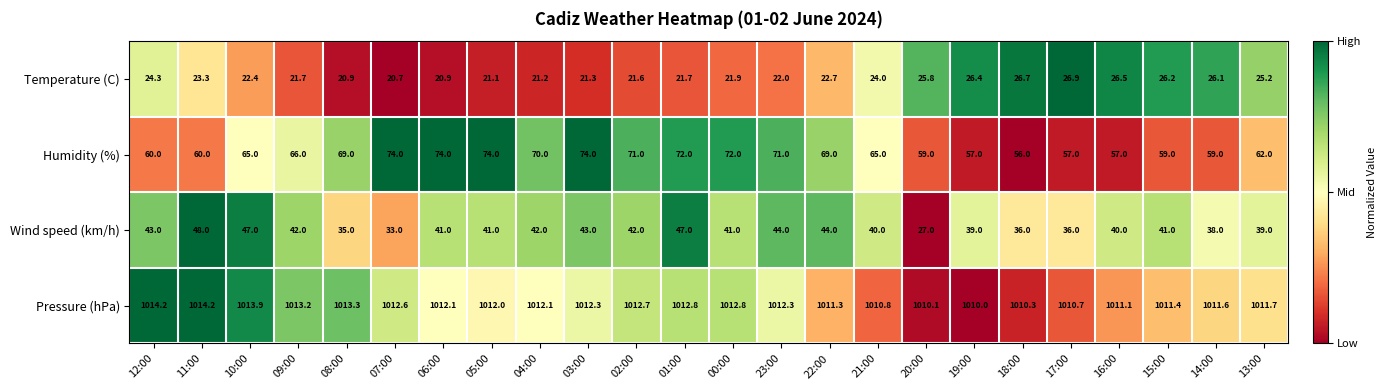

List the series in order of their peak value, lowest first.

Temperature (C), Wind speed (km/h), Humidity (%), Pressure (hPa)